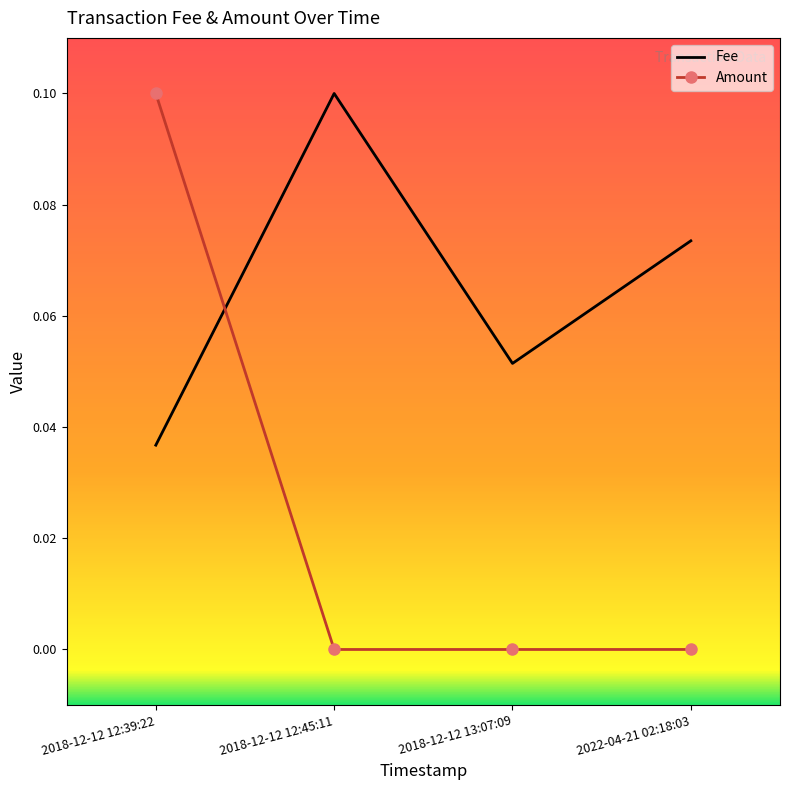

Is it true that Amount equals 0.1 at 2018-12-12 12:39:22?

True